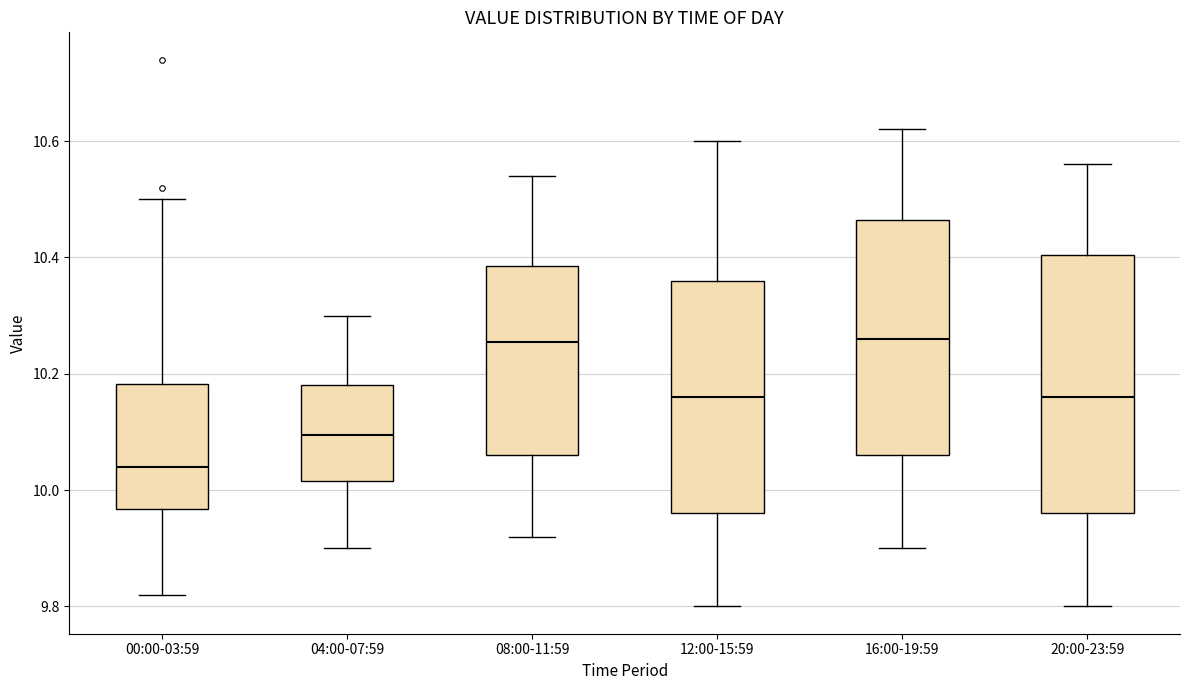

Reading left to right, read every box against the y-axis: the position of its median line, the range the box covers, and the ends of its whiskers. The values are not printed on the chart, so give them approximately, as read against the axis.

00:00-03:59: median 10.04, box 9.96 to 10.18, whiskers 9.82 to 10.50
04:00-07:59: median 10.10, box 10.02 to 10.18, whiskers 9.90 to 10.30
08:00-11:59: median 10.26, box 10.06 to 10.38, whiskers 9.92 to 10.54
12:00-15:59: median 10.16, box 9.96 to 10.36, whiskers 9.80 to 10.60
16:00-19:59: median 10.26, box 10.06 to 10.46, whiskers 9.90 to 10.62
20:00-23:59: median 10.16, box 9.96 to 10.40, whiskers 9.80 to 10.56